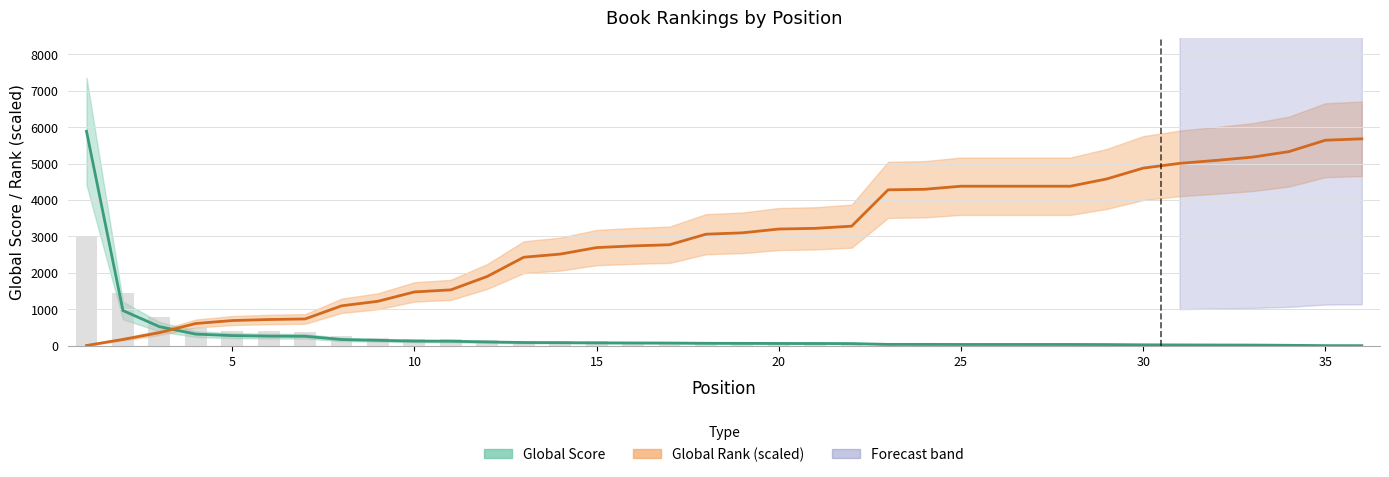

Which category has the lowest value across all series?

36